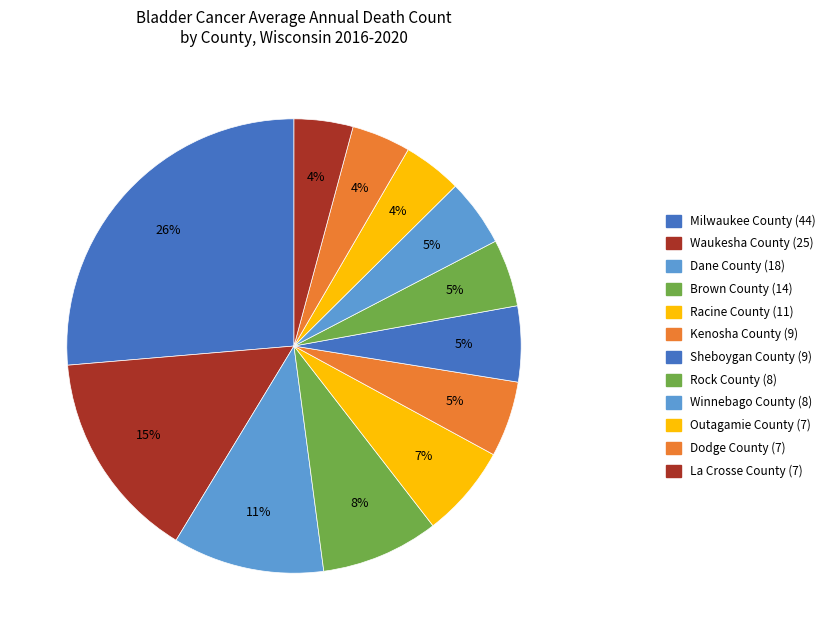

Do Sheboygan County (9) and Brown County (14) together represent more than half of the pie?

No